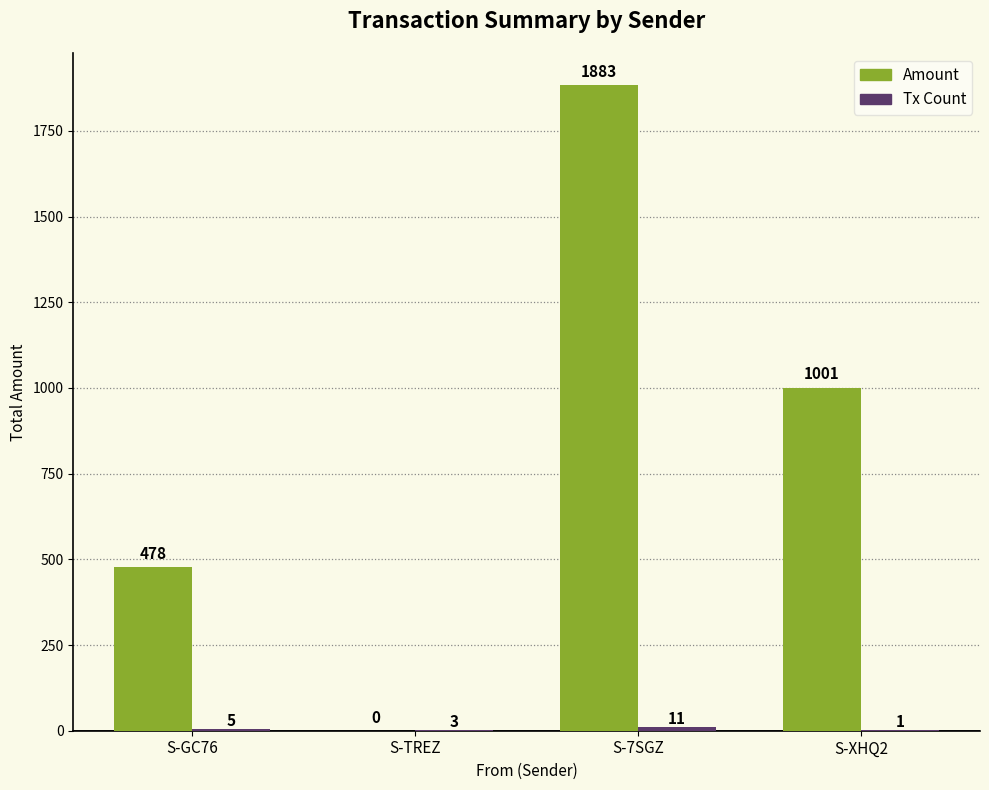

Between S-TREZ and S-XHQ2, which series saw the biggest shift?

Amount